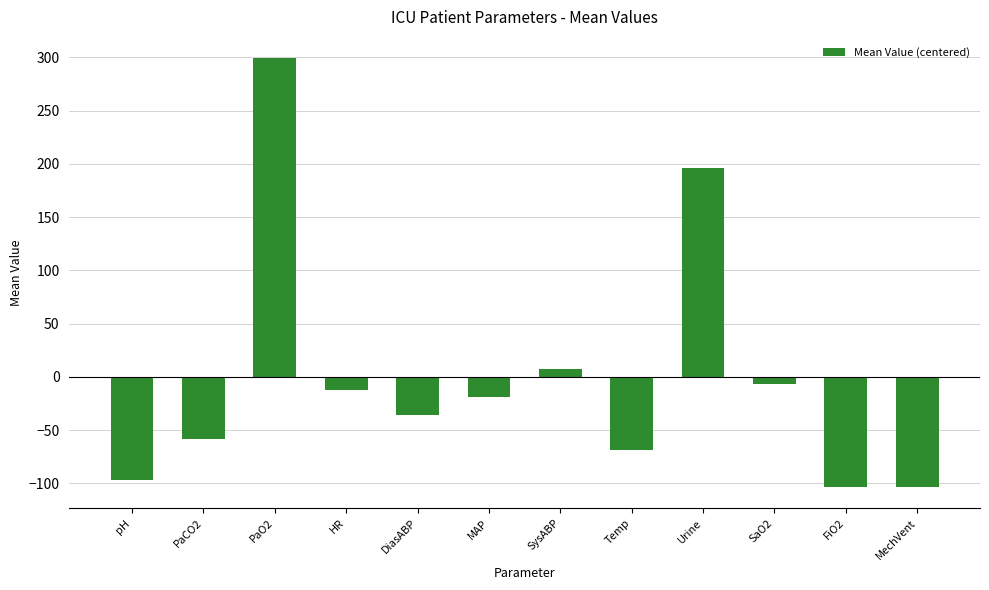

Is it true that the value at PaCO2 is -21.0?

False